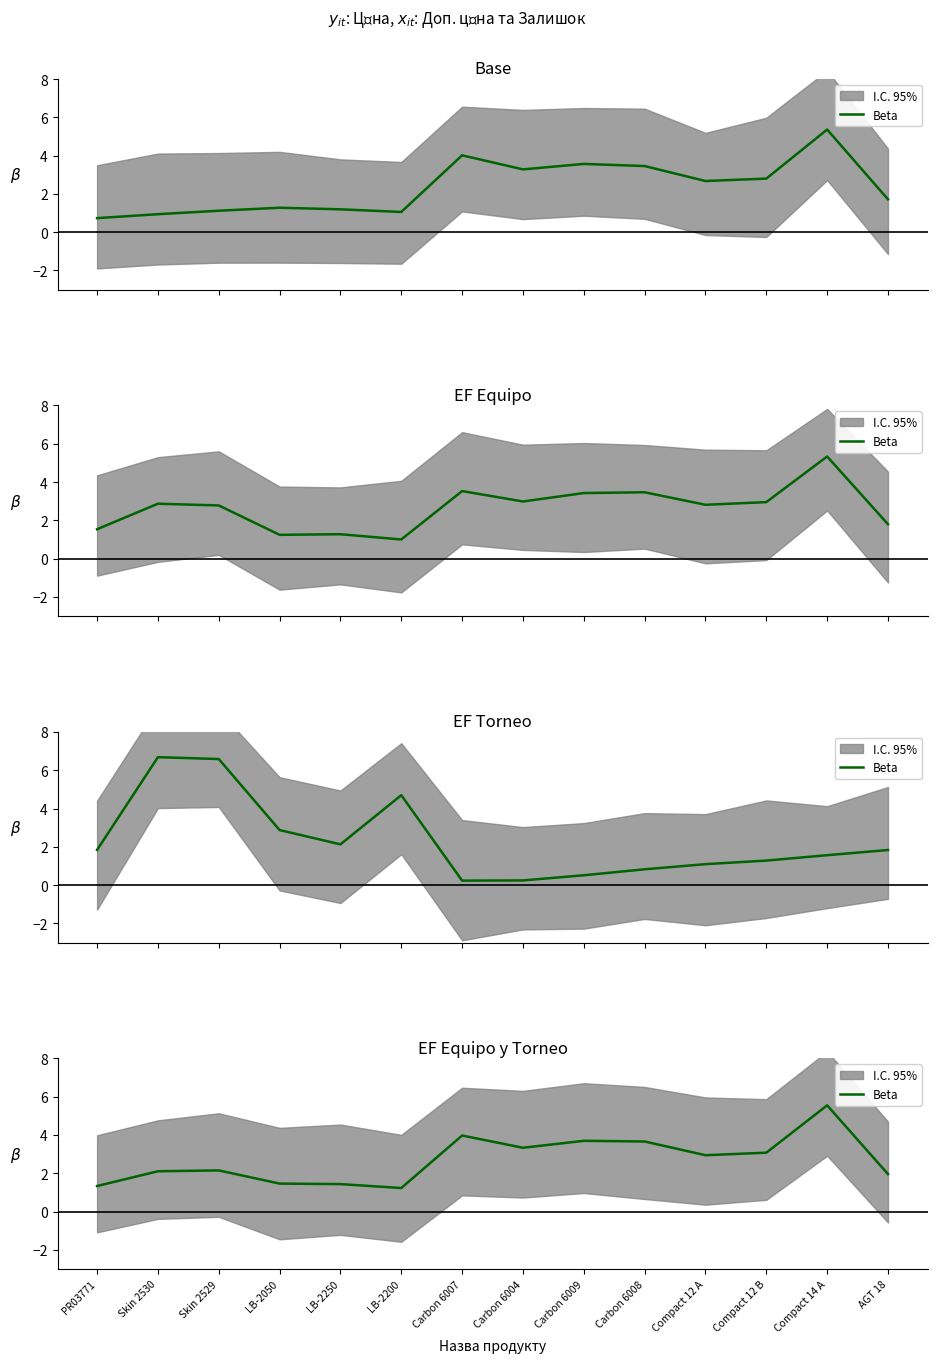

True or false: the data has more than 2 interior local peaks.

True